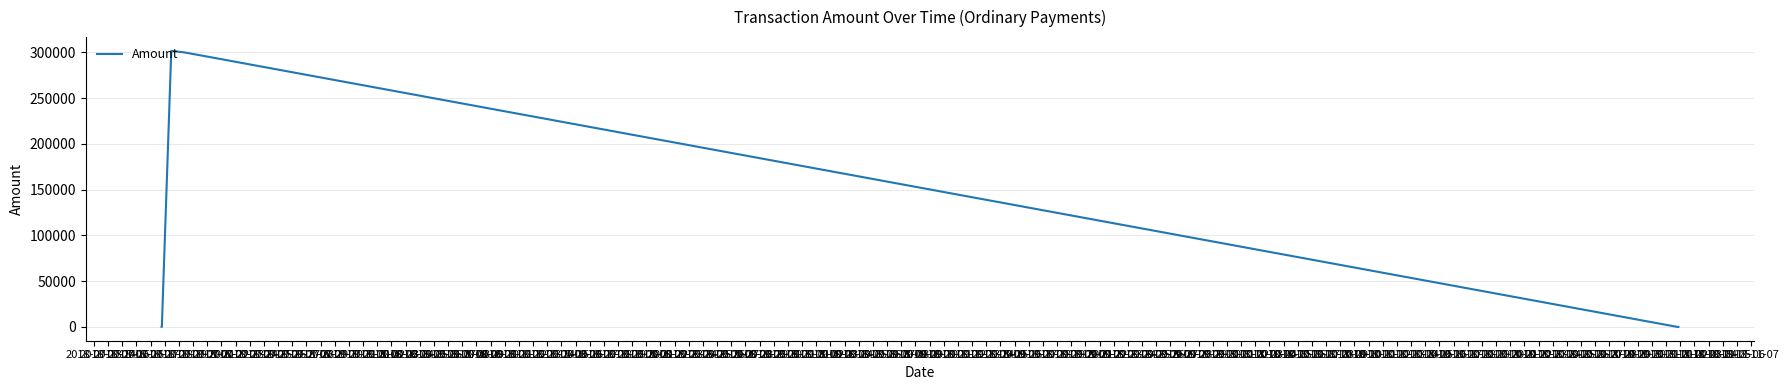

What is the sum of all values?

1203421.1